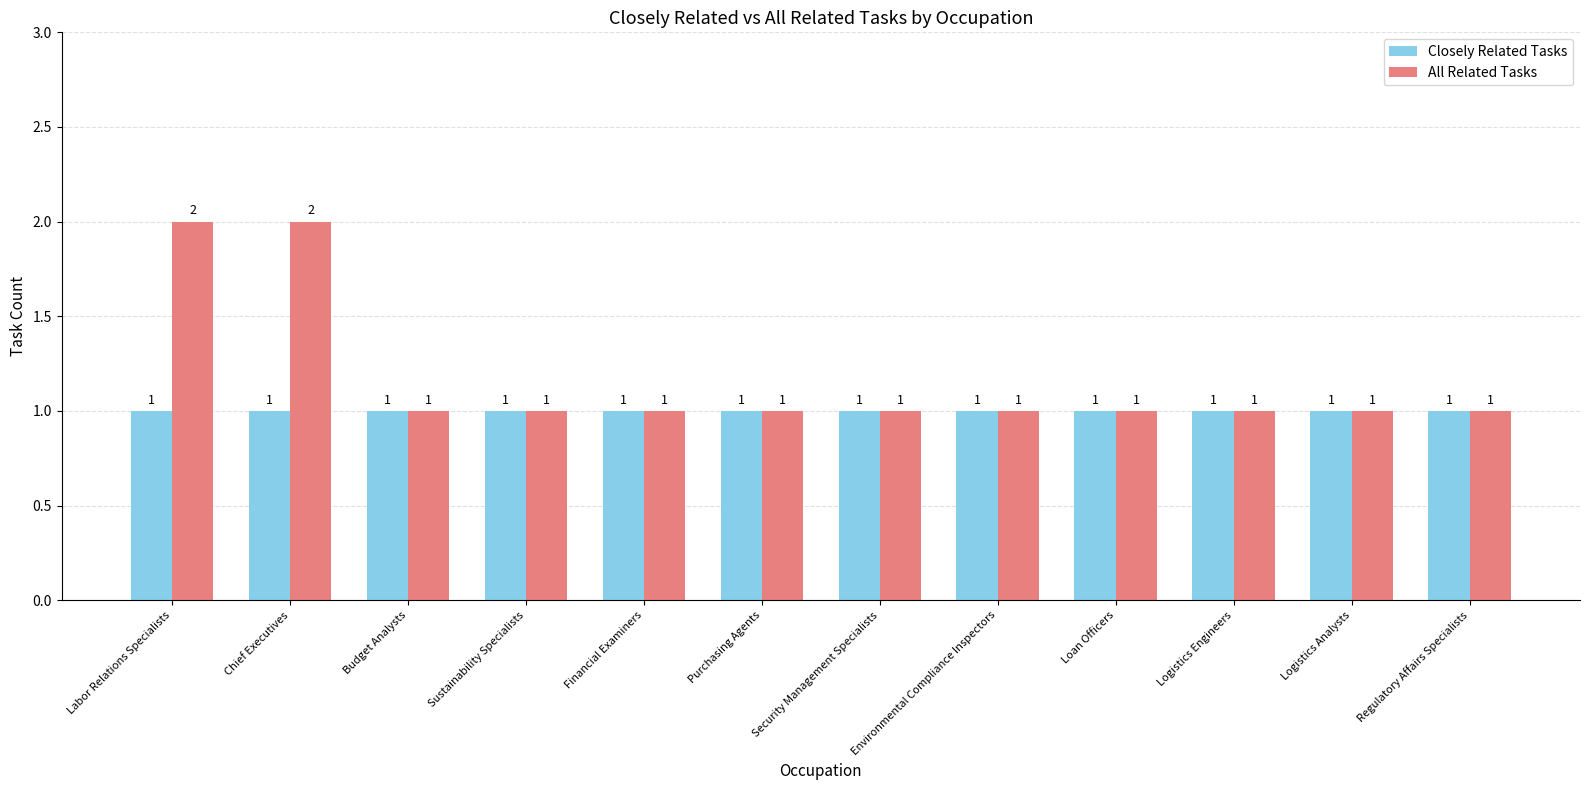

Is it true that Closely Related Tasks equals 1 at Logistics Analysts?

True